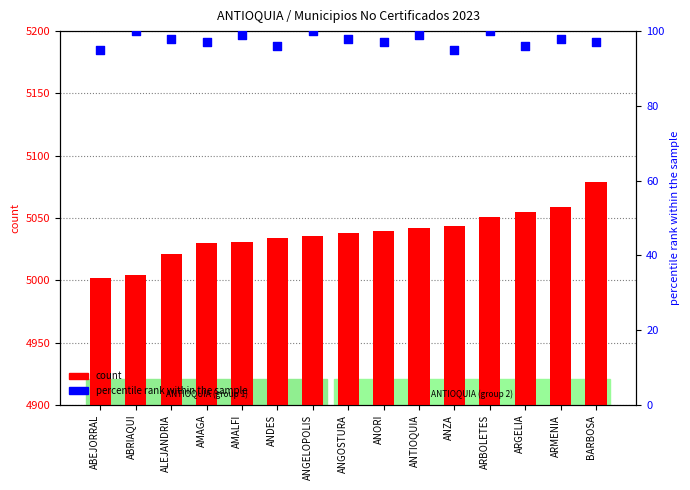

At which category is the sum across all series the highest?

BARBOSA